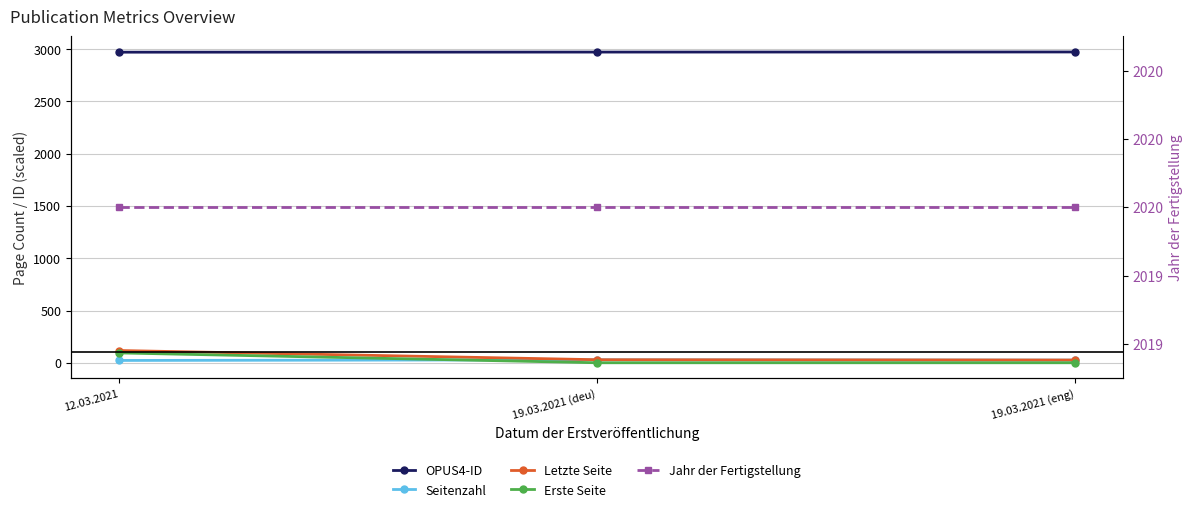

Is it true that Seitenzahl equals 23 at 12.03.2021?

True